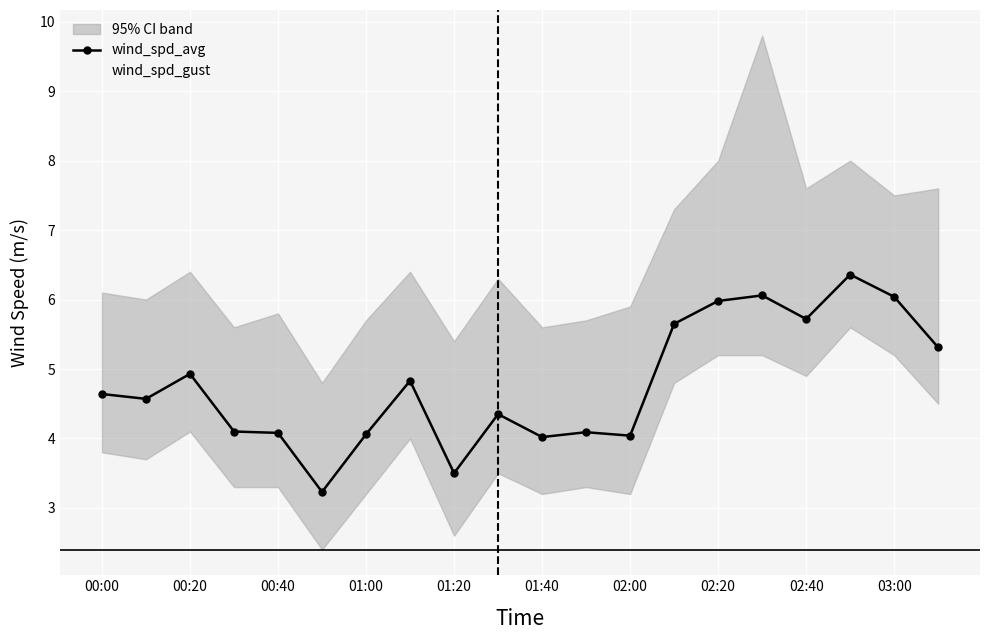

Which series has the largest range (max minus min)?

wind_spd_gust